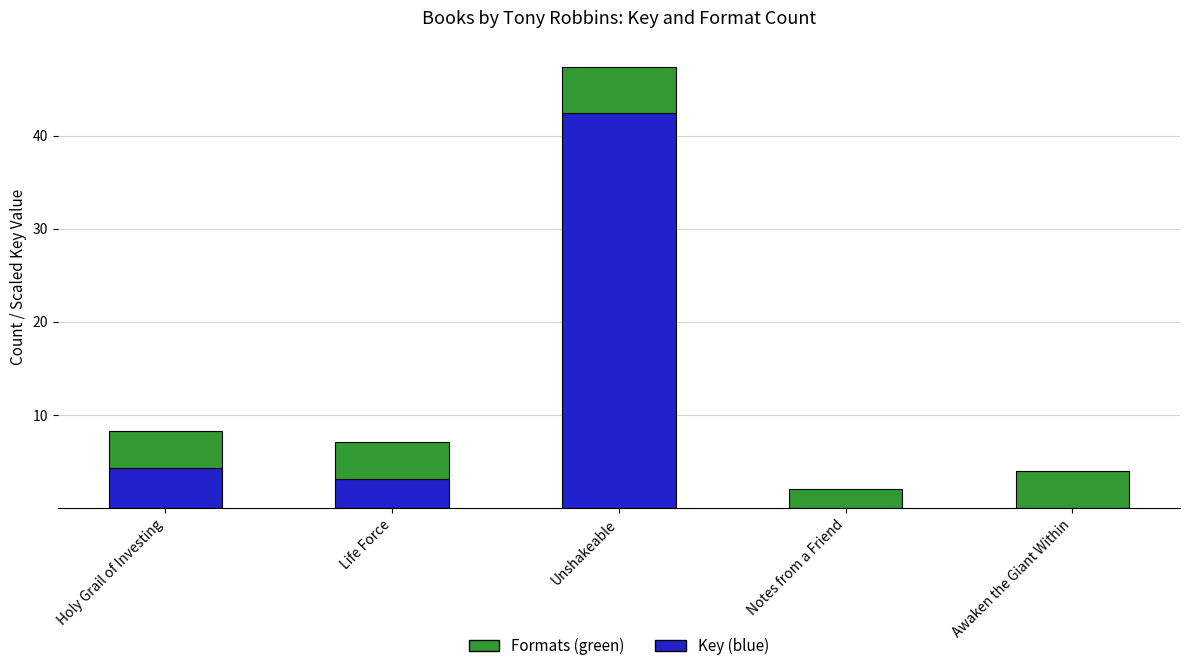

What is the total value across all series at Holy Grail of Investing?

8.3